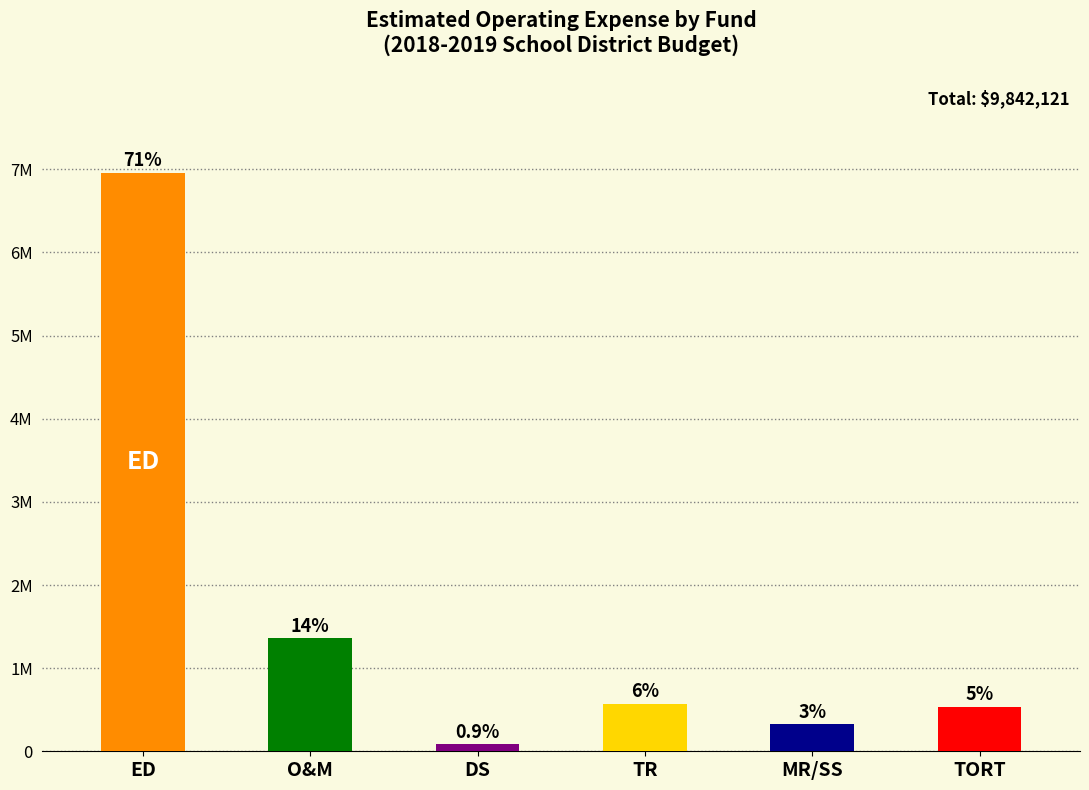

True or false: the data shows 11392740 at ED.

False